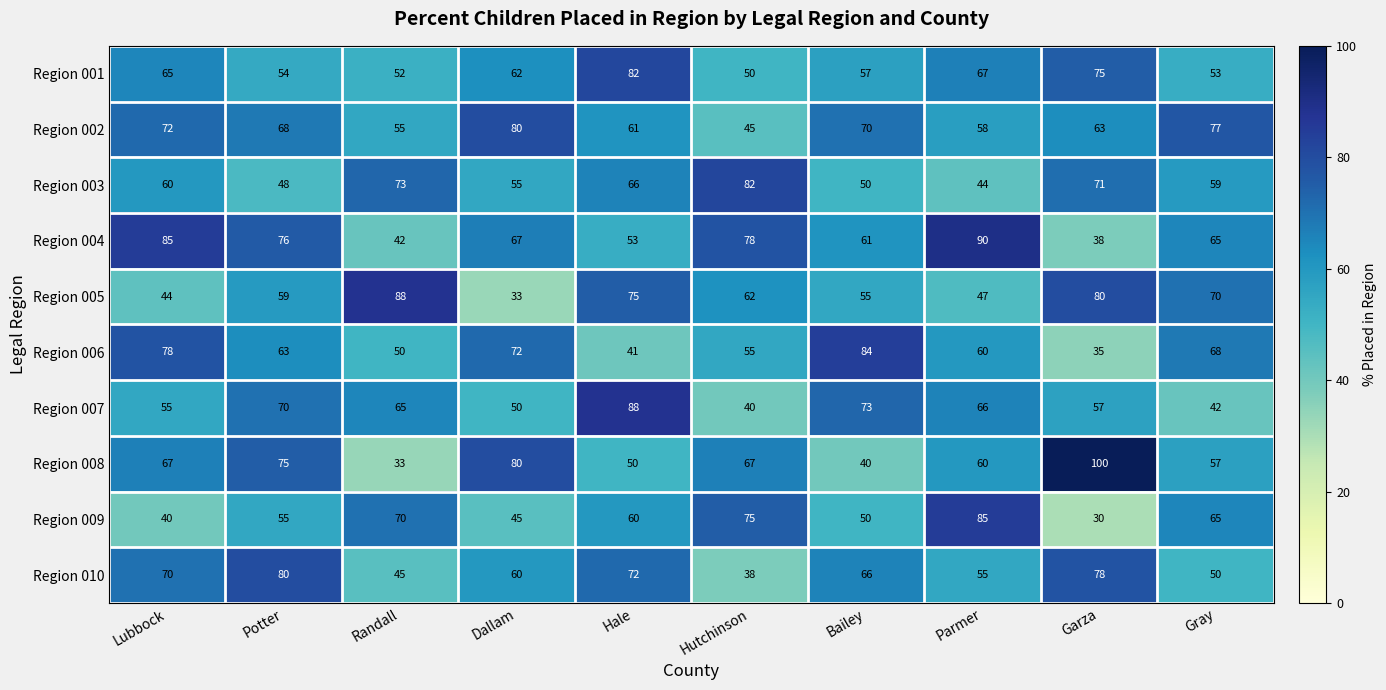

Is it true that Region 002 equals 72 at Lubbock?

True